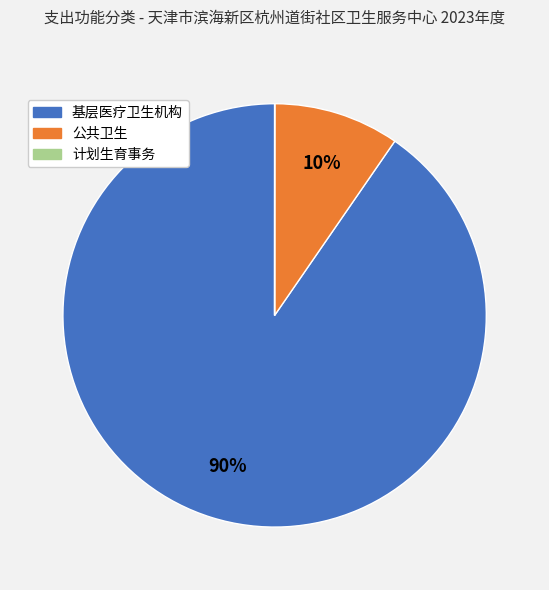

To the nearest percent, what is the difference between the largest and smallest slice percentages?

90%